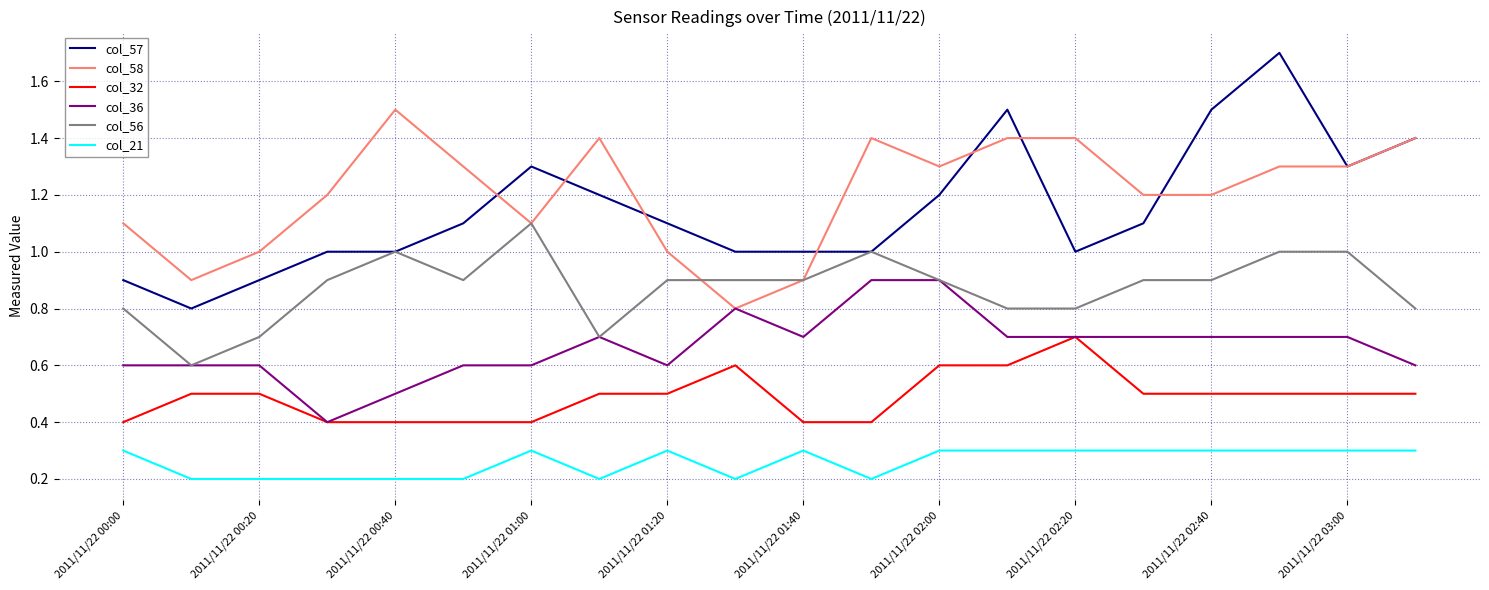

List the series in order of their peak value, lowest first.

col_21, col_32, col_36, col_56, col_58, col_57